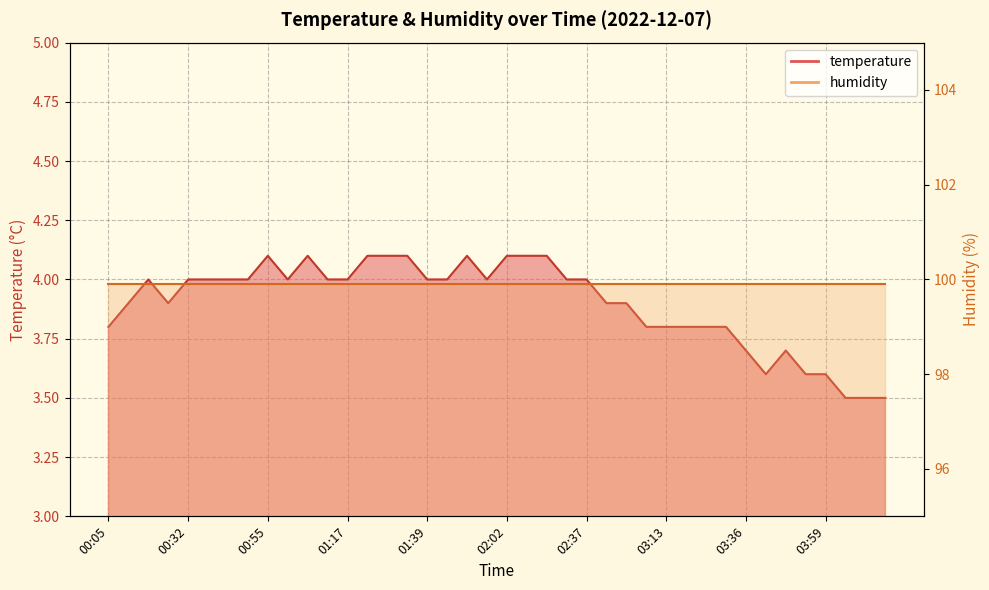

Reading left to right, transcribe all the data shown in this chart.

3.8	3.9	4.0	3.9	4.0	4.0	4.0	4.0	4.1	4.0	4.1	4.0	4.0	4.1	4.1	4.1	4.0	4.0	4.1	4.0	4.1	4.1	4.1	4.0	4.0	3.9	3.9	3.8	3.8	3.8	3.8	3.8	3.7	3.6	3.7	3.6	3.6	3.5	3.5	3.5